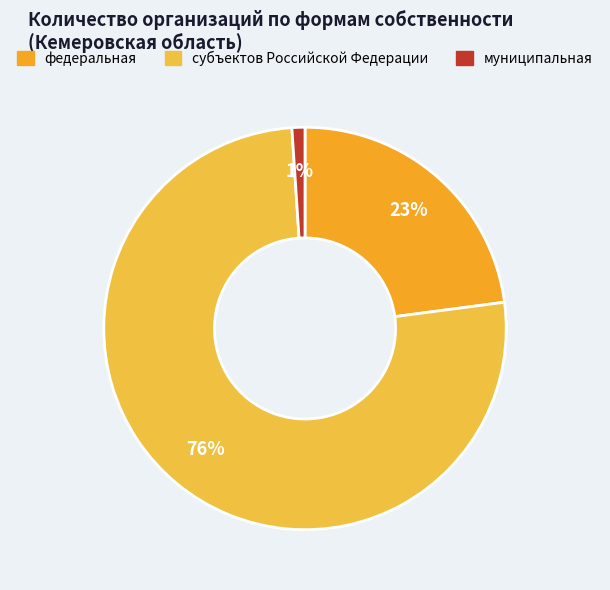

To the nearest percent, what is the difference between the largest and smallest slice percentages?

75%